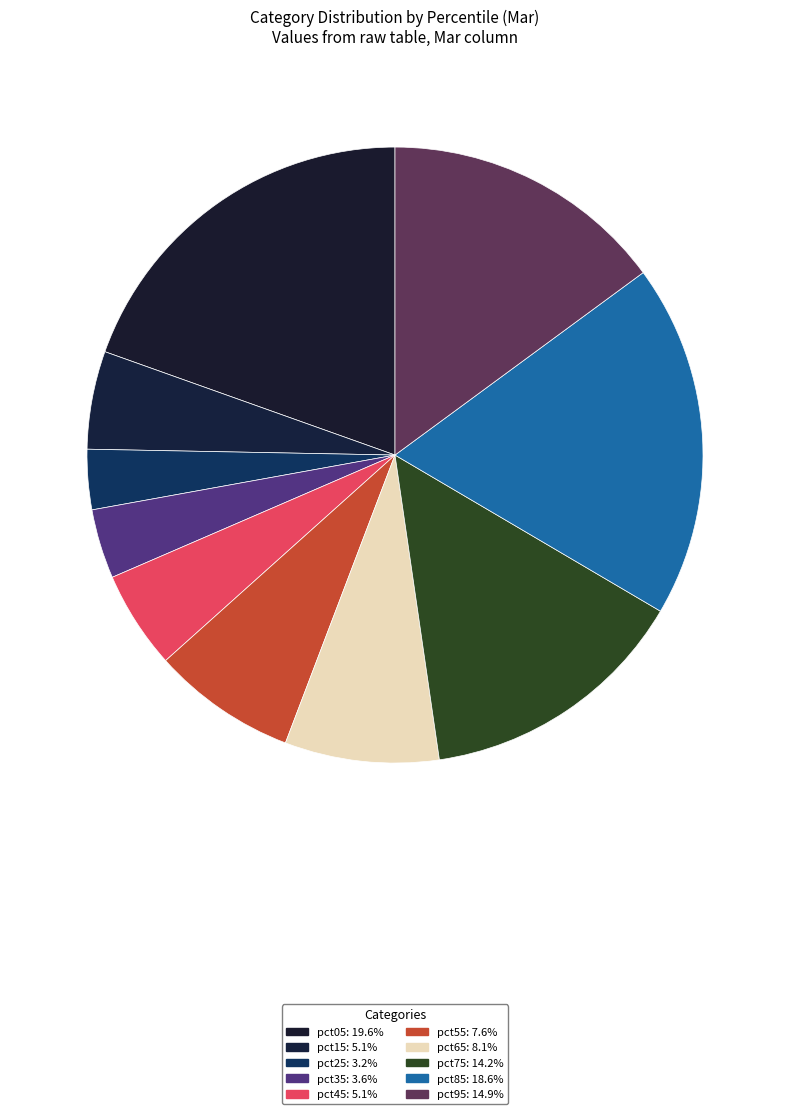

Is it true that pct75 is 14% of the pie?

True